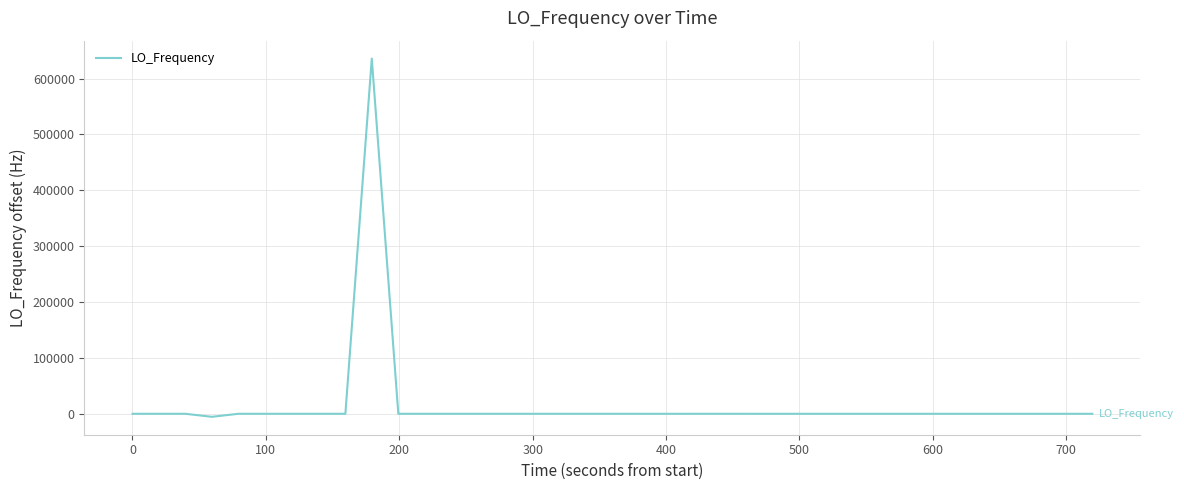

What is the difference between the maximum and minimum values?

641108.4